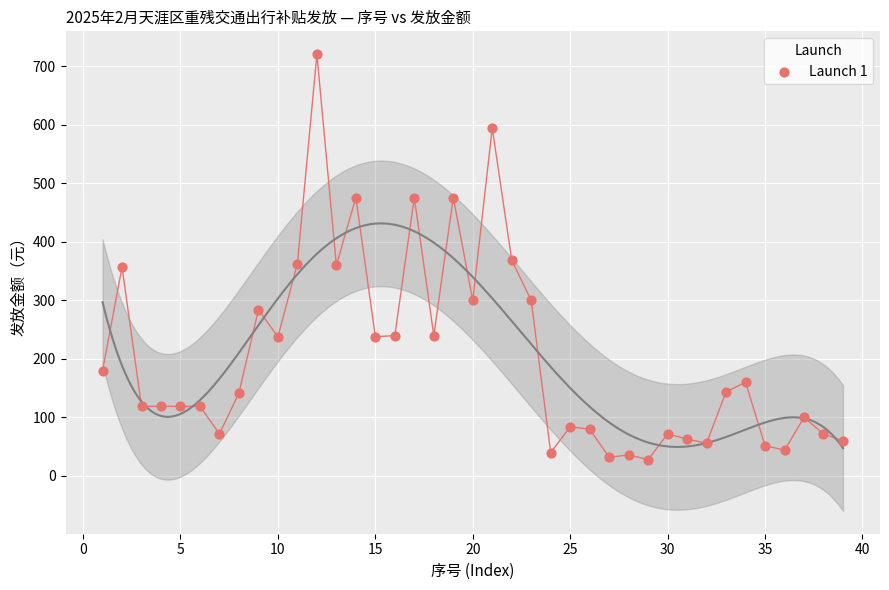

What is the range of Y values (max minus min)?

693